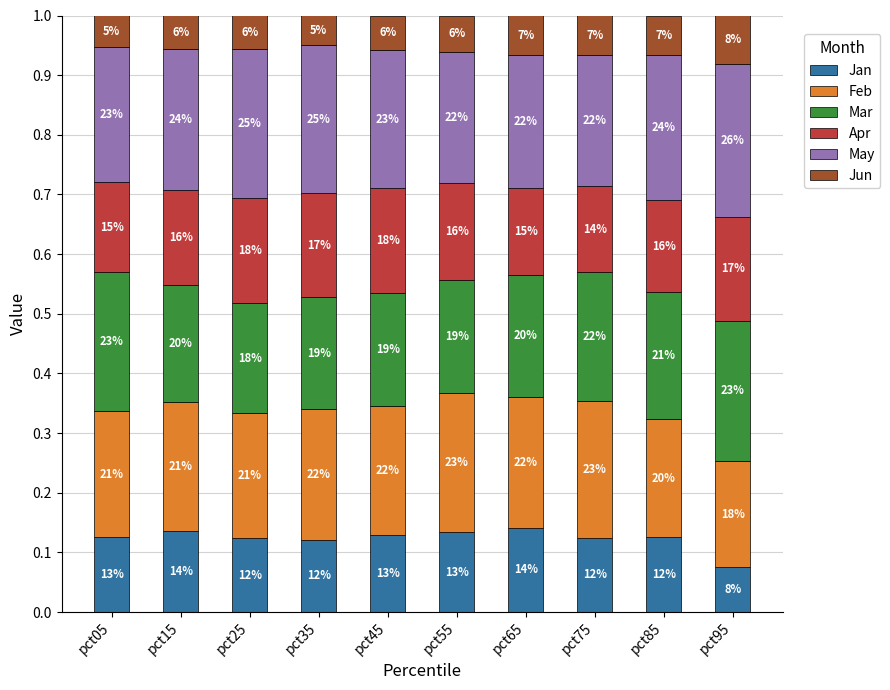

At which category is the sum across all series the highest?

pct25